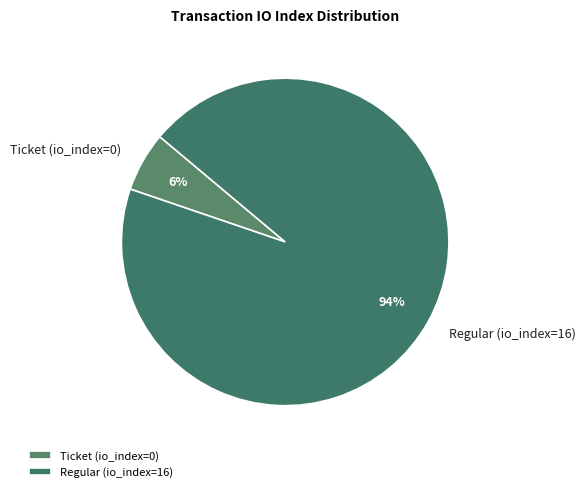

True or false: Ticket (io_index=0) accounts for 6% of the total.

True